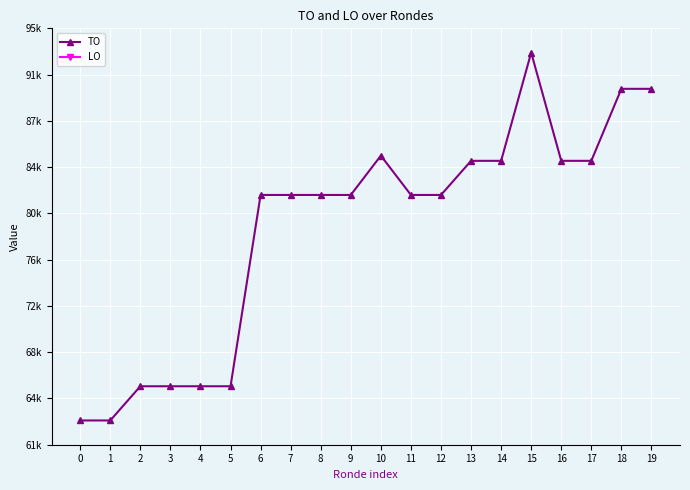

Reading left to right, transcribe all the data shown in this chart.

TO: 0=63164	1=63164	2=65983	3=65983	4=65983	5=65983	6=81754	7=81754	8=81754	9=81754	10=84993	11=81754	12=81754	13=84566	14=84566	15=93489	16=84566	17=84566	18=90502	19=90502
LO: 0=0	1=0	2=0	3=0	4=0	5=0	6=0	7=0	8=0	9=0	10=0	11=0	12=0	13=0	14=0	15=0	16=0	17=0	18=0	19=0